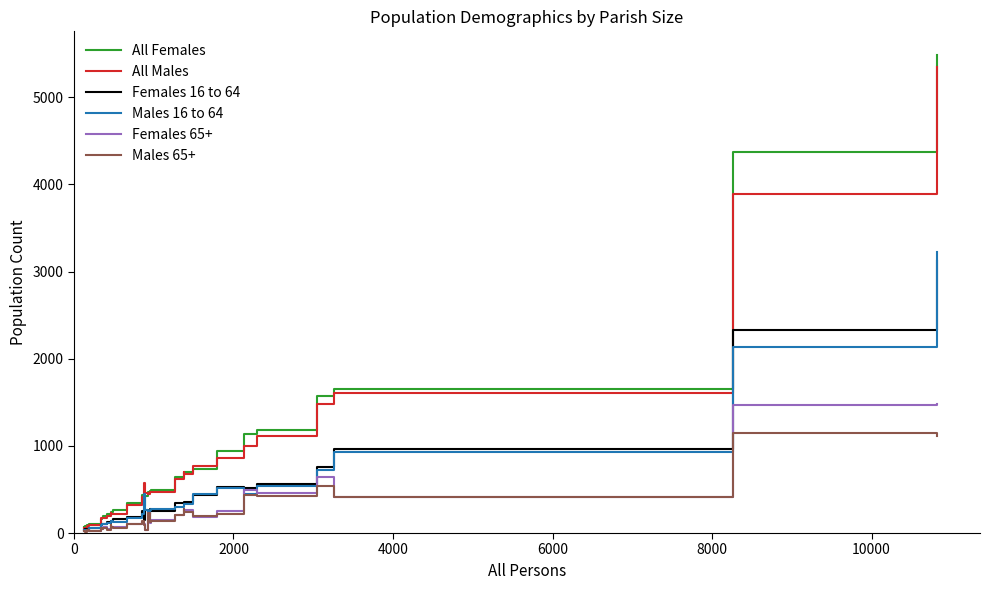

Rank the series by their maximum value, from highest to lowest.

All Females, All Males, Males 16 to 64, Females 16 to 64, Females 65+, Males 65+